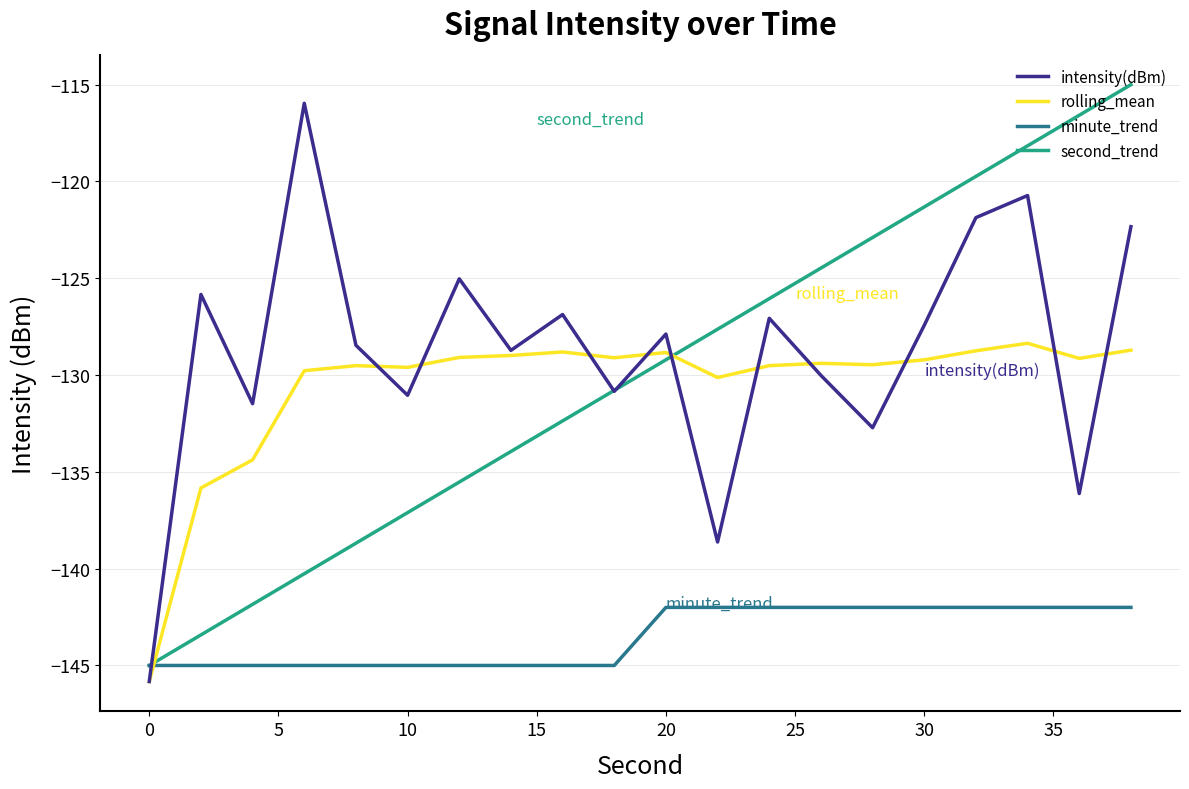

True or false: rolling_mean and second_trend intersect in this chart.

True